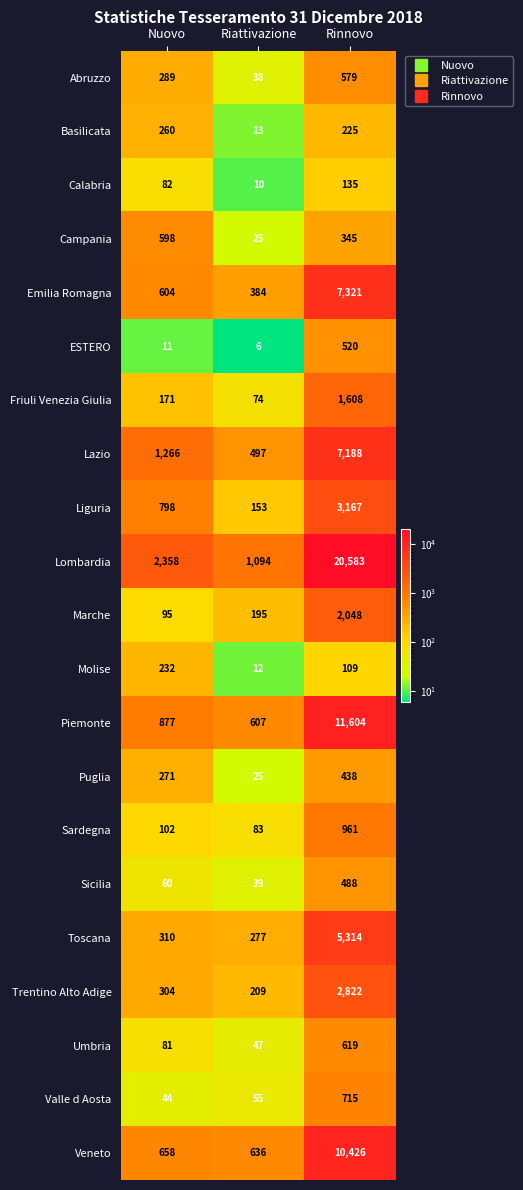

Is it true that Sicilia equals 54 at Riattivazione?

False